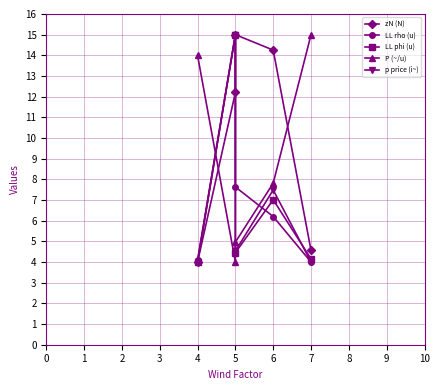

List the series in order of their peak value, highest first.

zN (N), LL rho (u), LL phi (u), P (~/u), p price (i~)